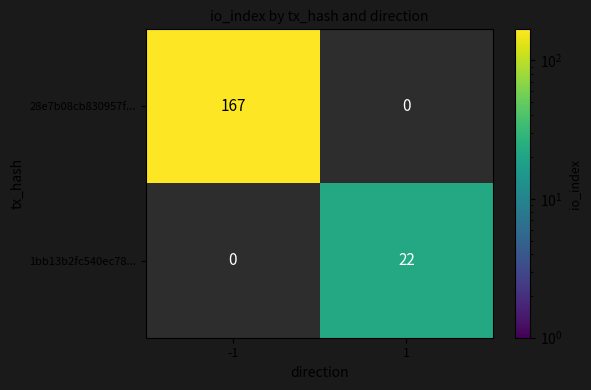

Is it true that 1bb13b2fc540ec78... equals 22 at 1?

True